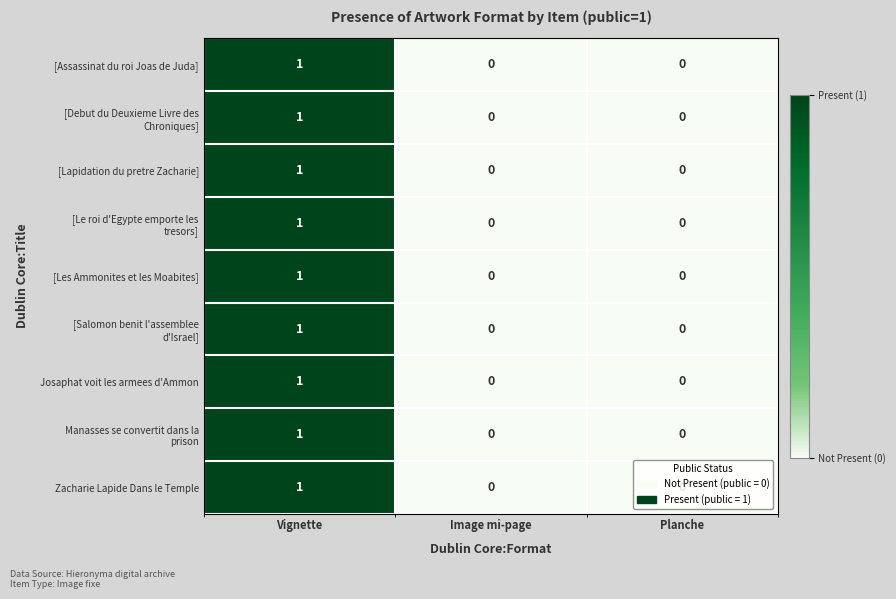

How many [Lapidation du pretre Zacharie] values are between 0 and 1?

3